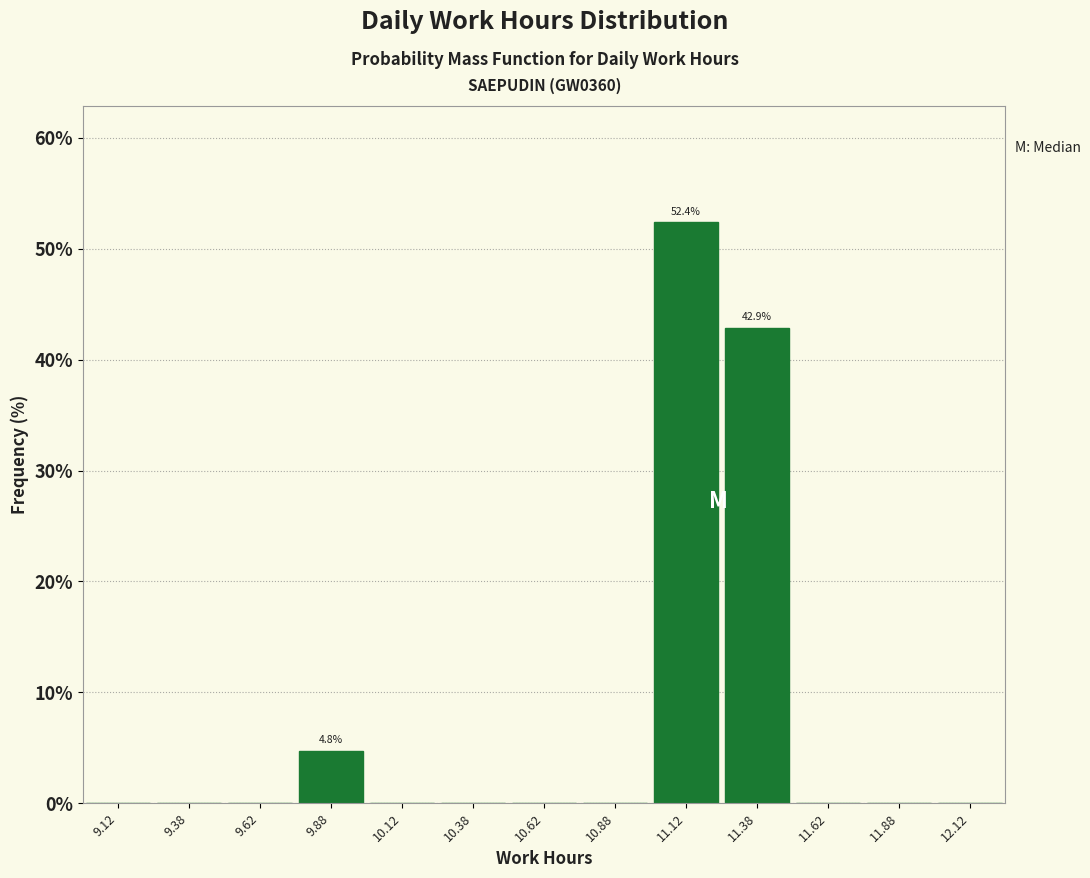

Which range on the x-axis has the tallest bar?

11.00 to 11.25